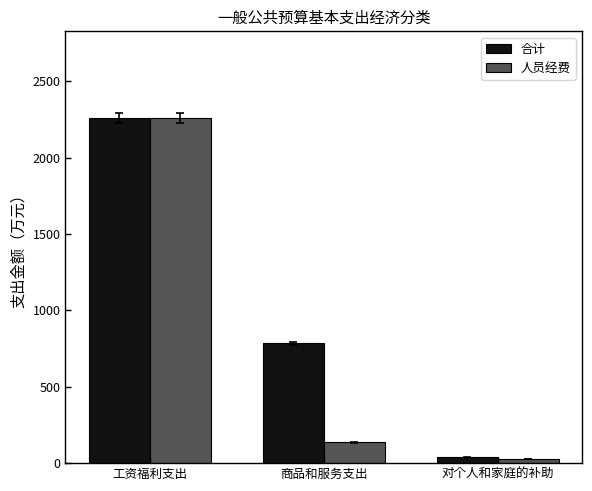

Which series has the widest spread of values?

人员经费